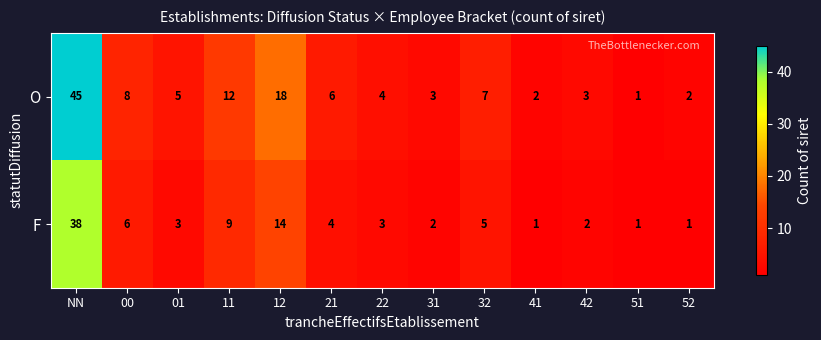

What is the difference between the second highest and minimum values in the O series?

17